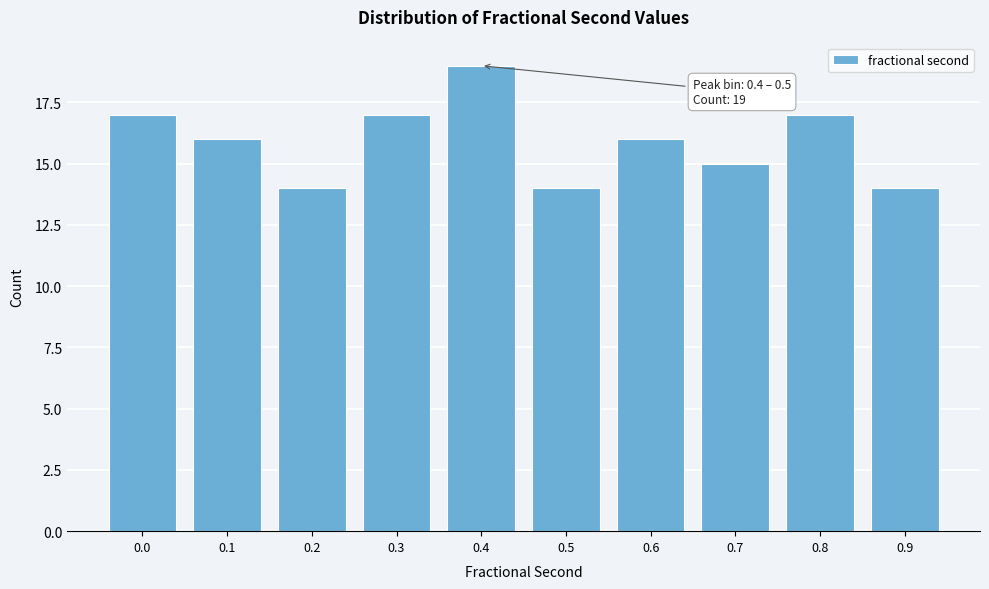

Reading right to left, transcribe all the data shown in this chart.

14	17	15	16	14	19	17	14	16	17